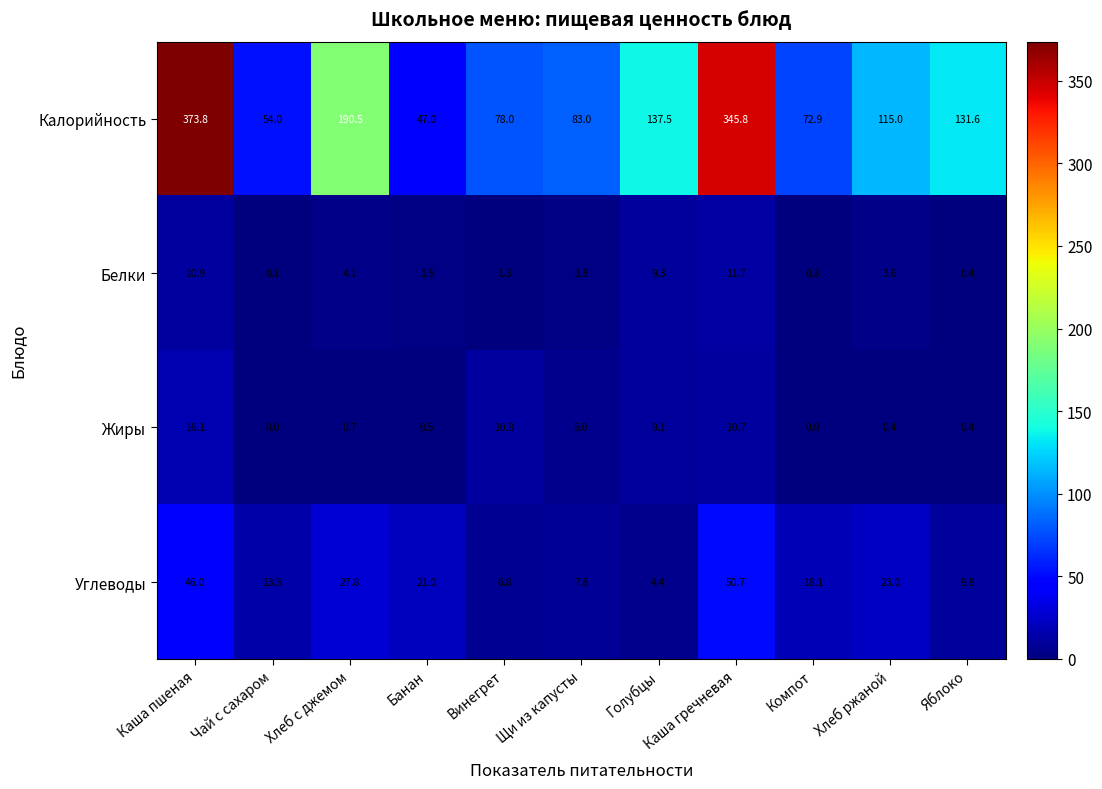

What is the difference between the second highest and minimum values in the Калорийность series?

298.8